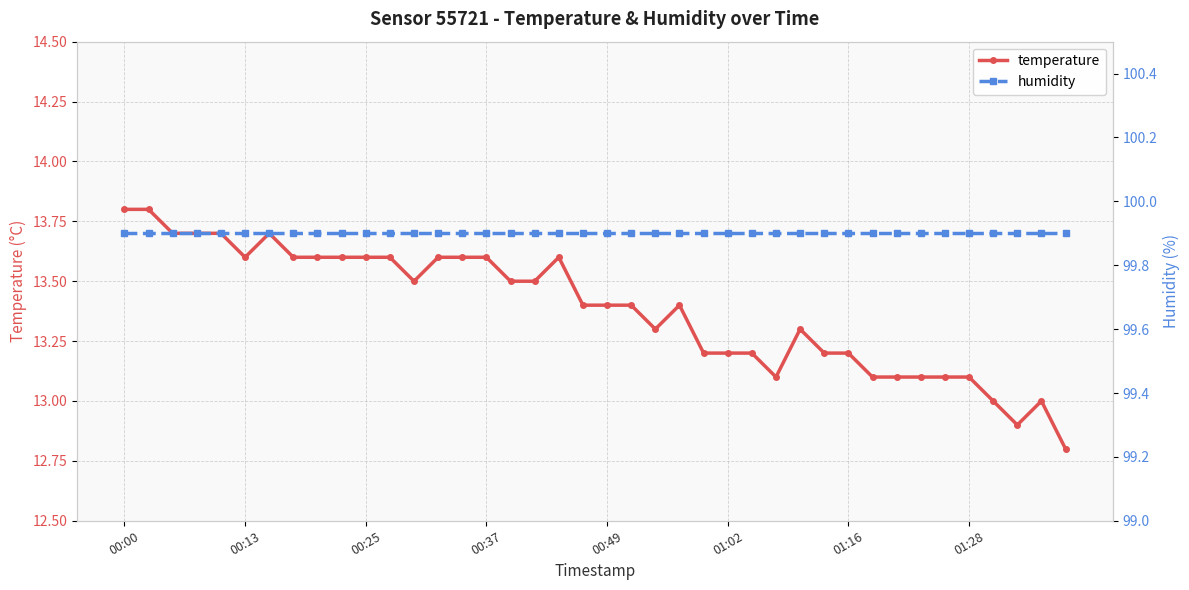

What position from the right is 11?

29